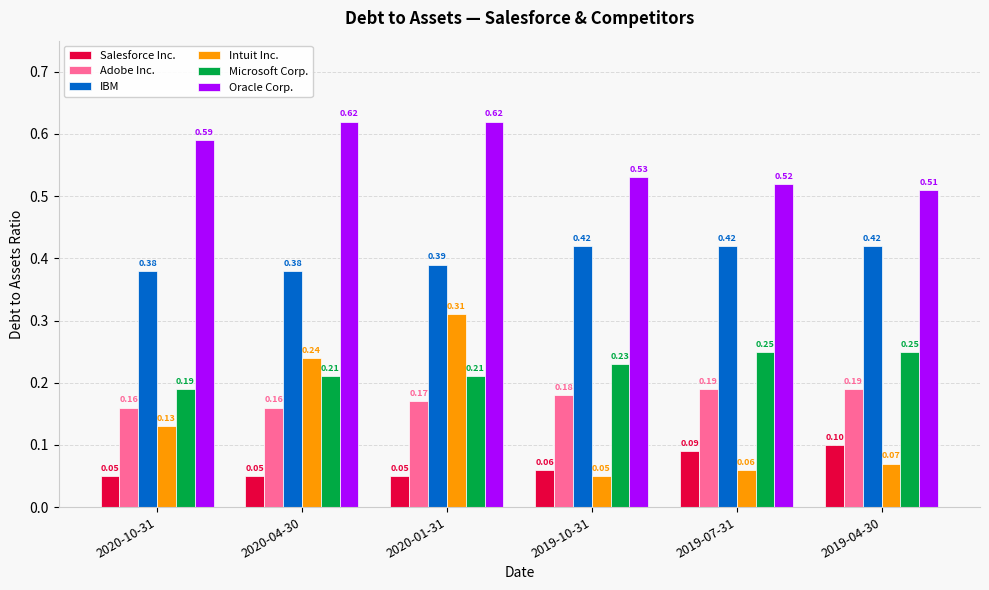

What is the sum of the Oracle Corp. values at 2020-10-31 and 2019-04-30?

1.1